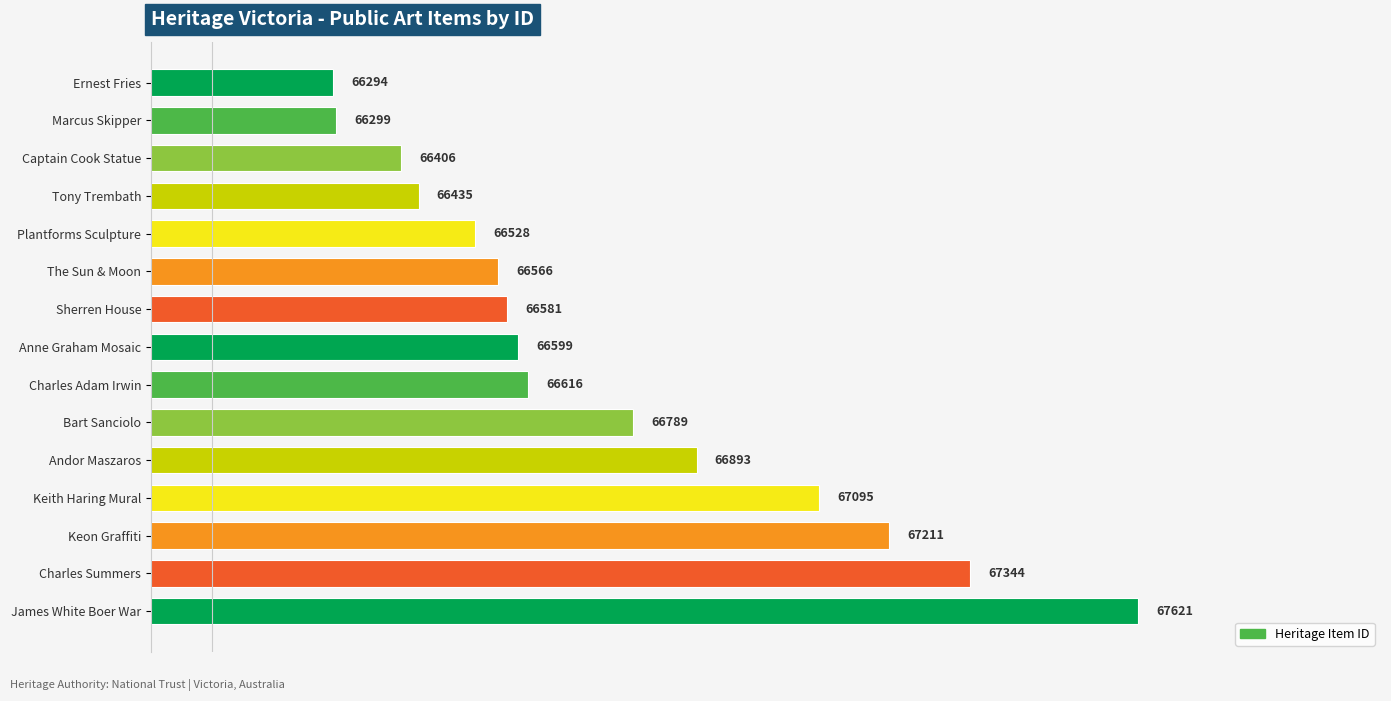

True or false: the data shows 66299 at Marcus Skipper.

True